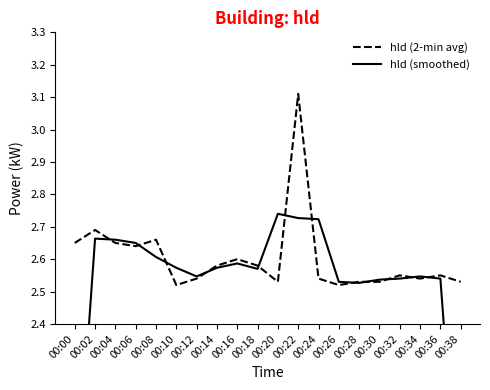

What is the lowest value of the hld (smoothed) series?

1.7